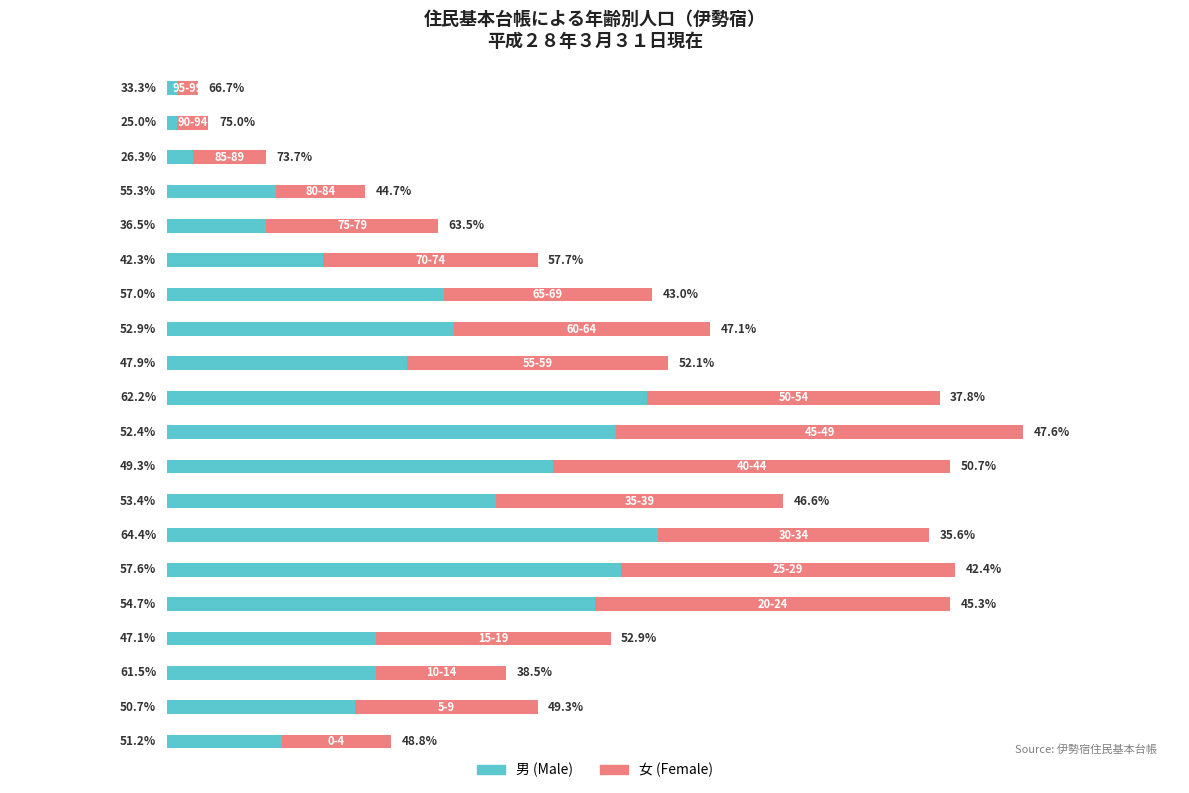

What are all the series names shown in the legend?

男 (Male), 女 (Female)